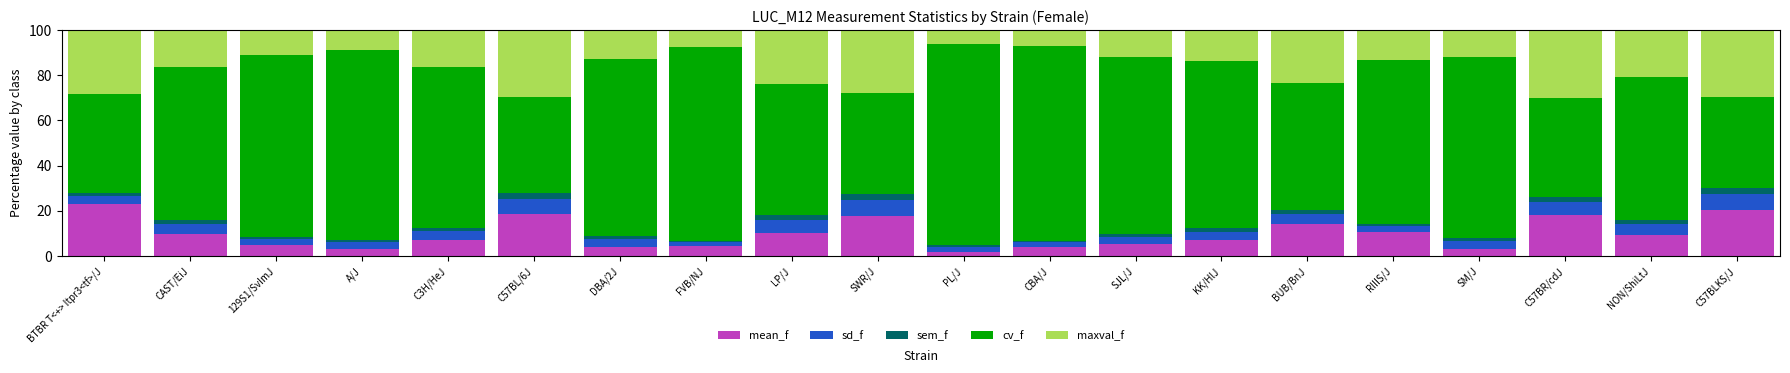

The value of mean_f at SJL/J is 9.7. True or false?

False